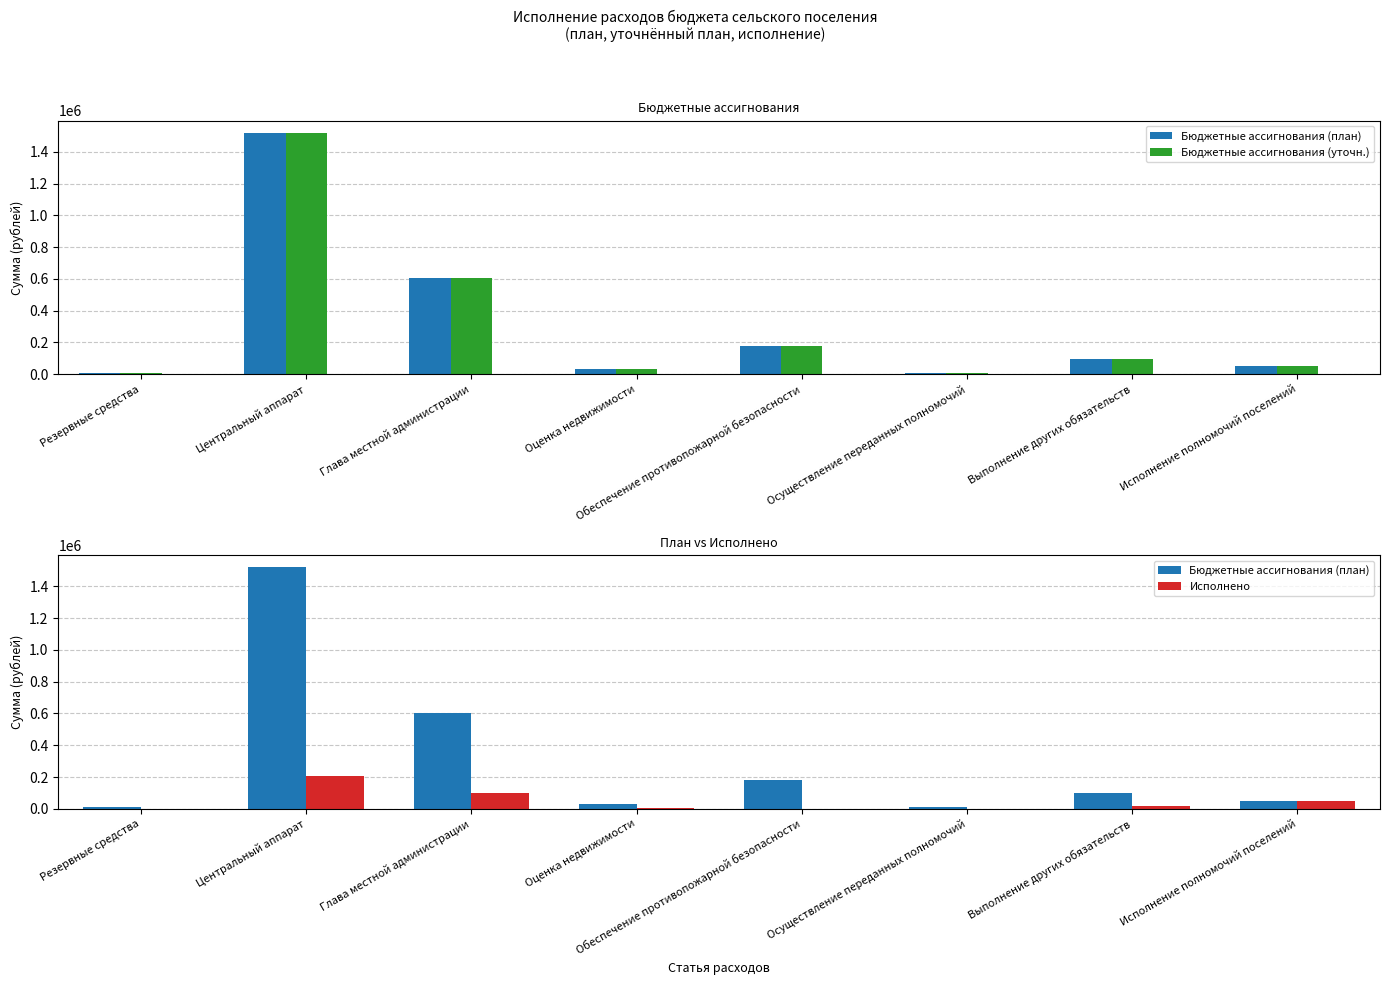

Where does the Исполнено series first go above 14762?

Центральный аппарат